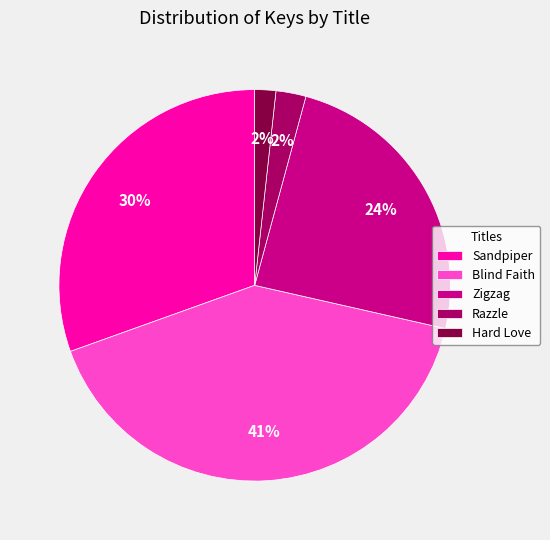

What is the ratio of the value at Blind Faith to the value at Zigzag?

1.7